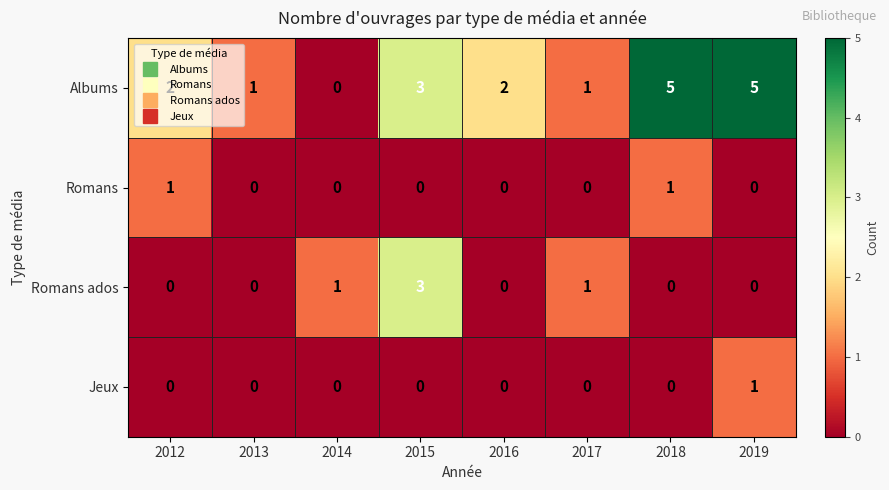

How many values in Romans are above zero?

2